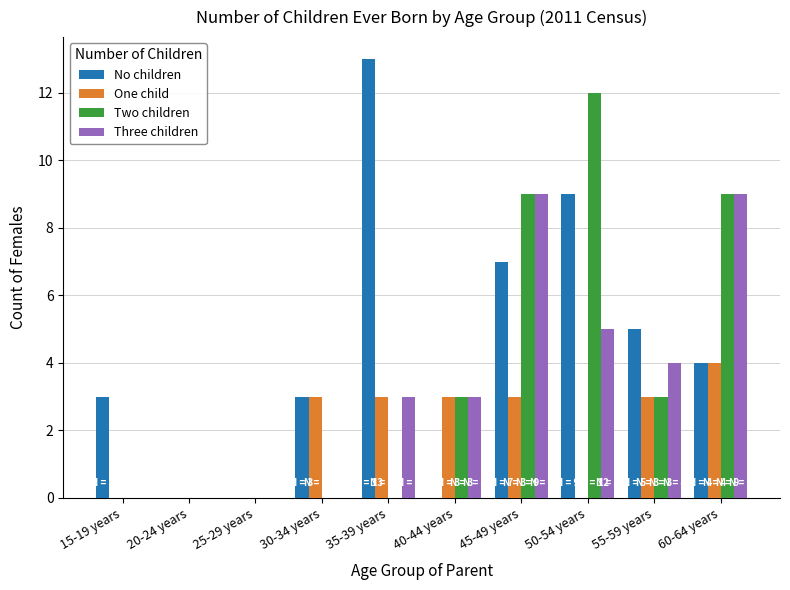

Which series has the largest total across all categories?

No children